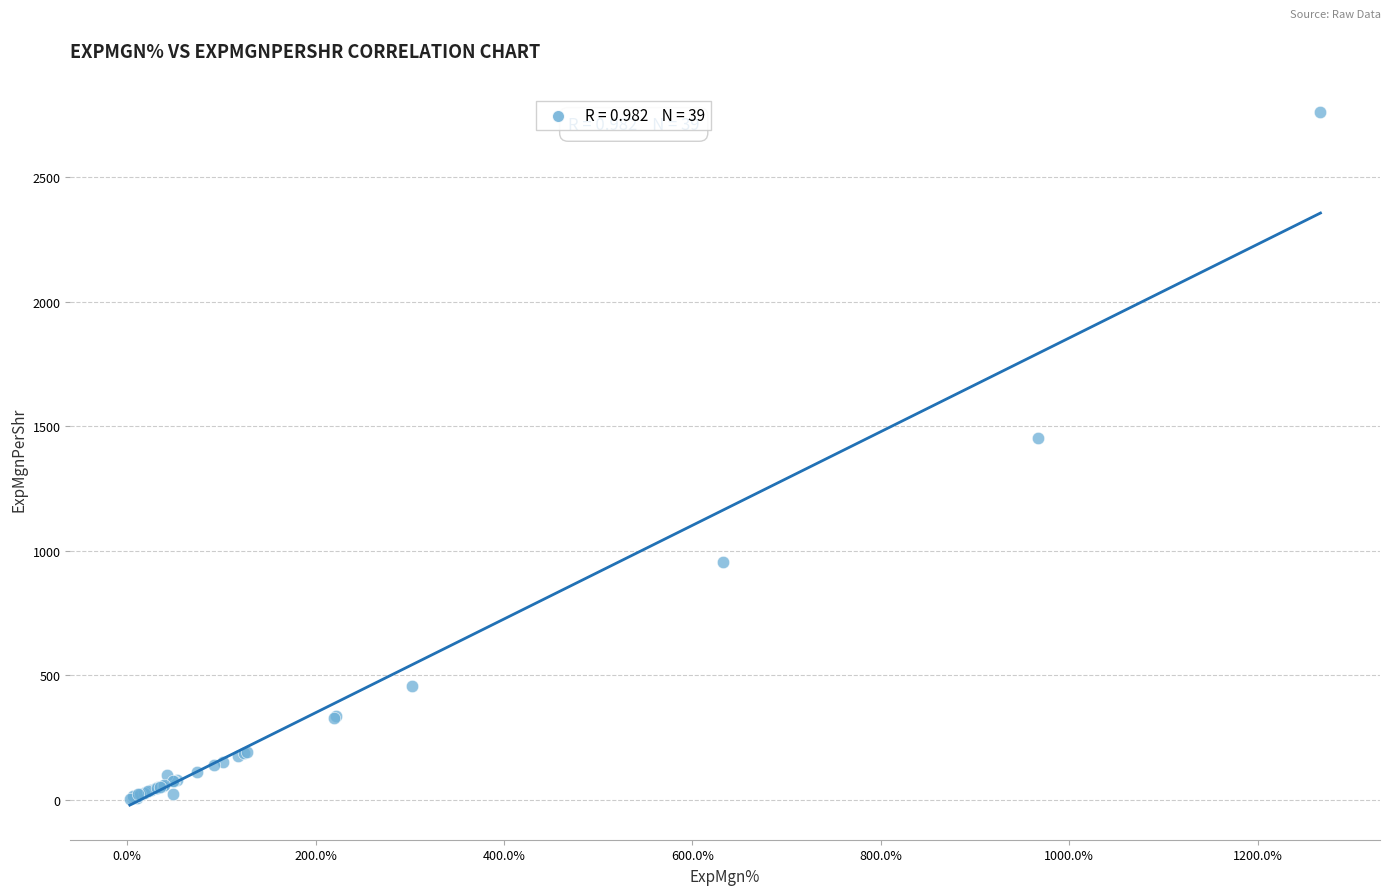

What Y value in the scatter plot is closest to 1383?

1454.8